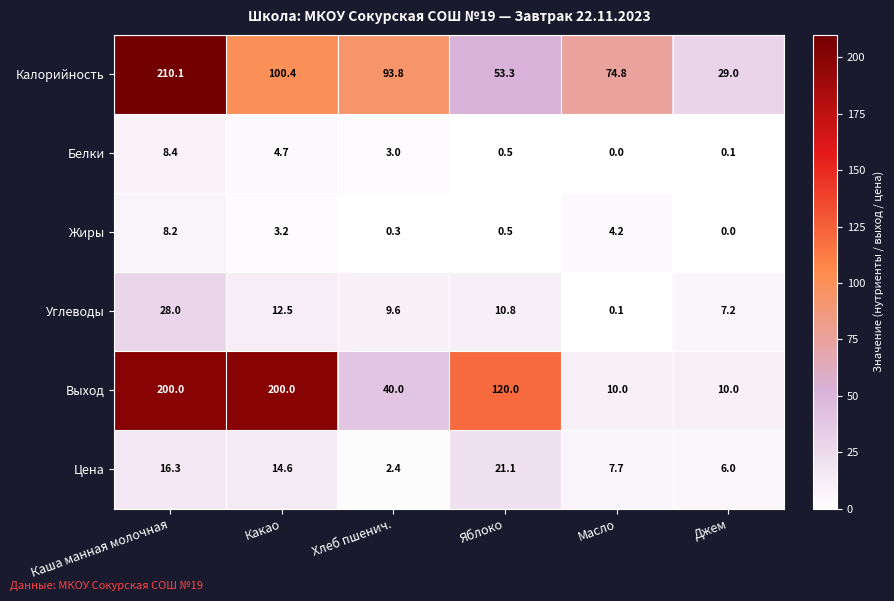

The value of Калорийность at Хлеб пшенич. is 93.8. True or false?

True